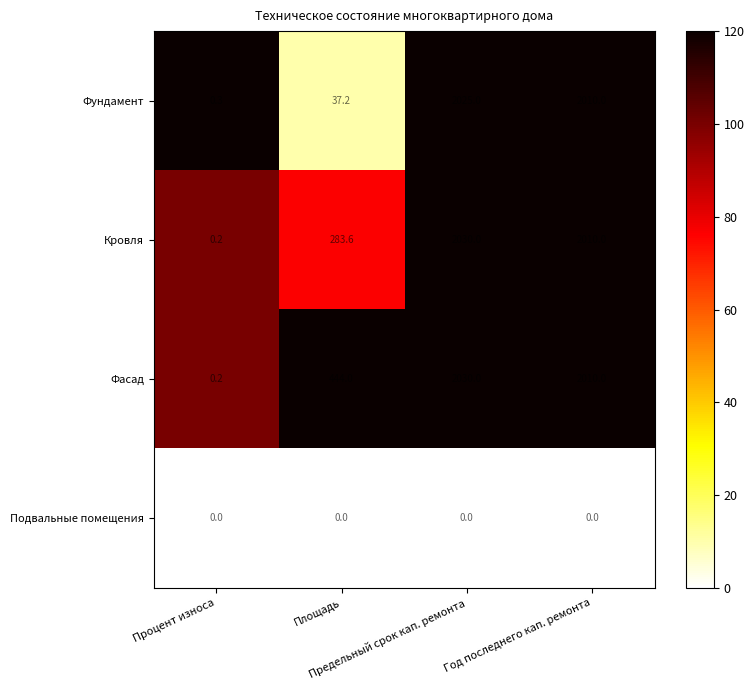

What is the difference between the maximum and second lowest values in the Фундамент series?

1987.8